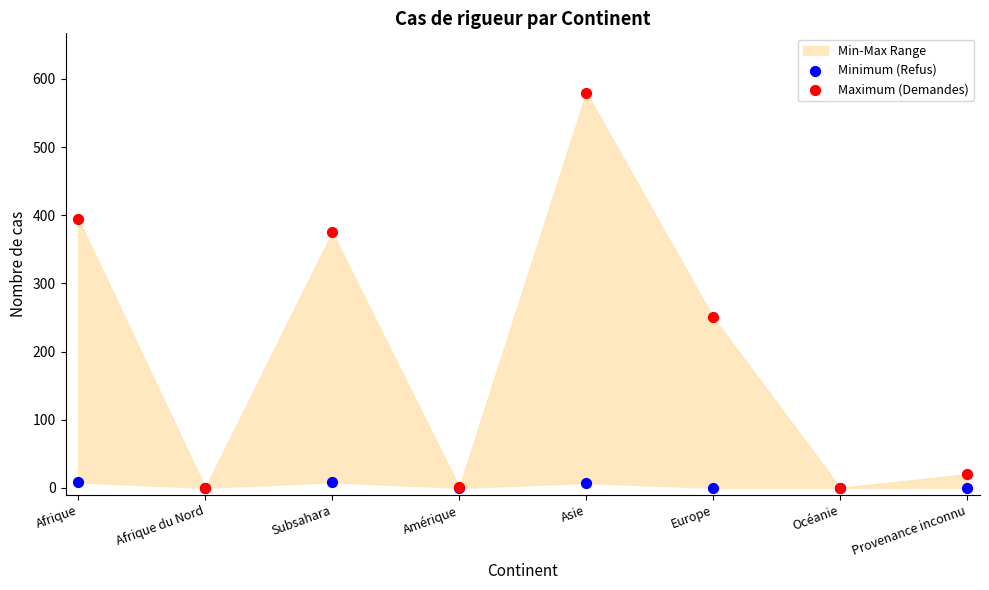

Which series has the largest Y range (max minus min)?

Maximum (Demandes)